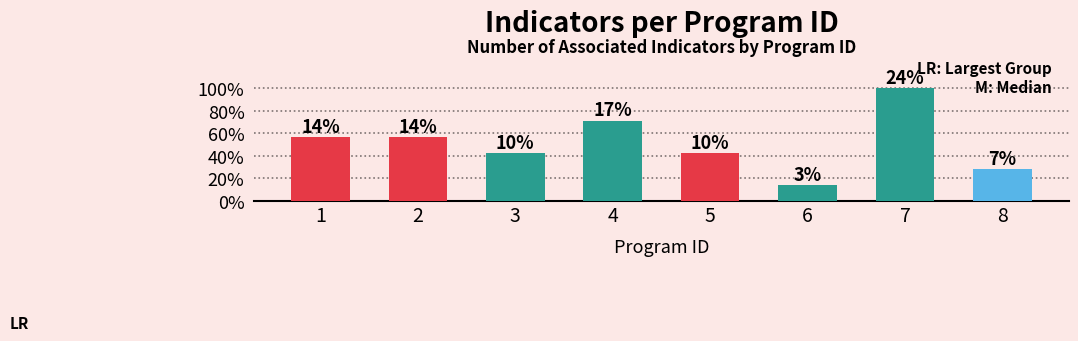

Is it true that the value at 6 is 1?

True